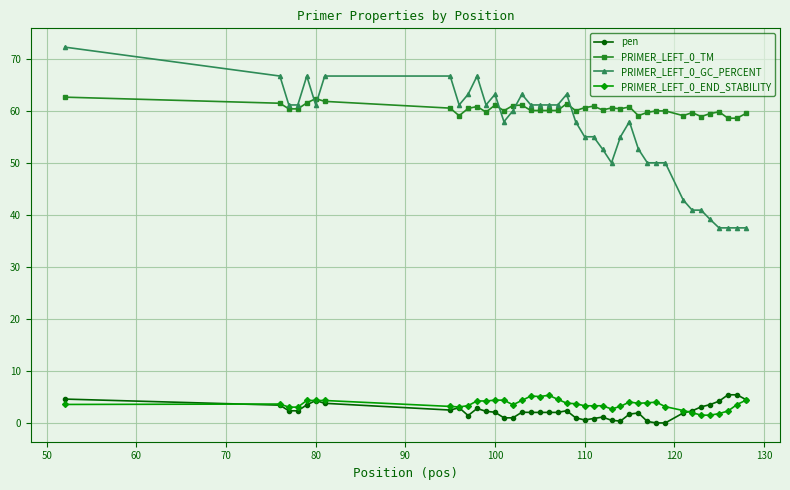

What is the highest value of the pen series?

5.4